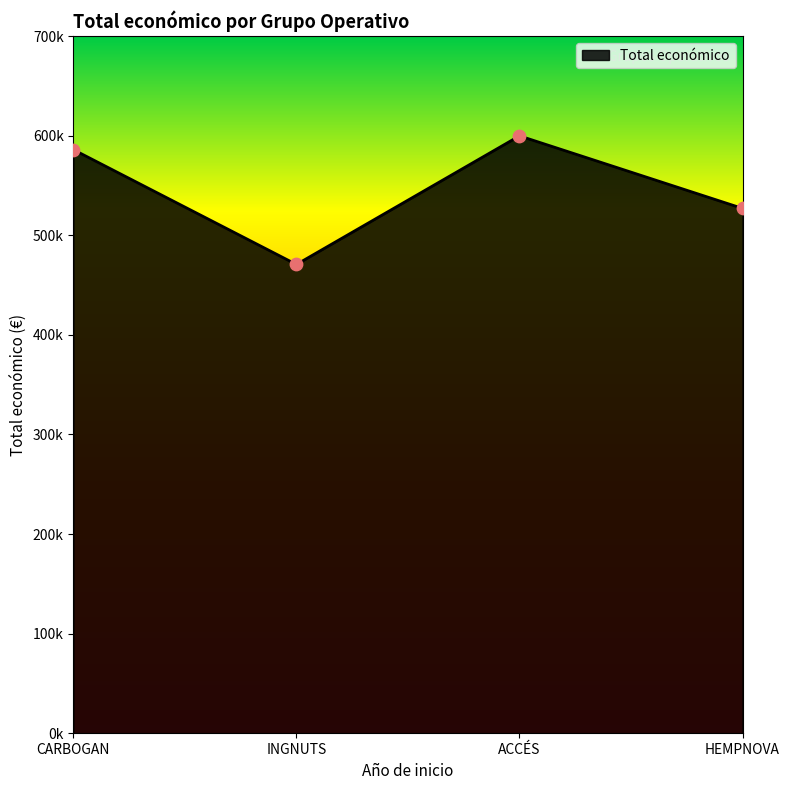

What is the ratio of the value at INGNUTS to the value at ACCÉS?

0.8